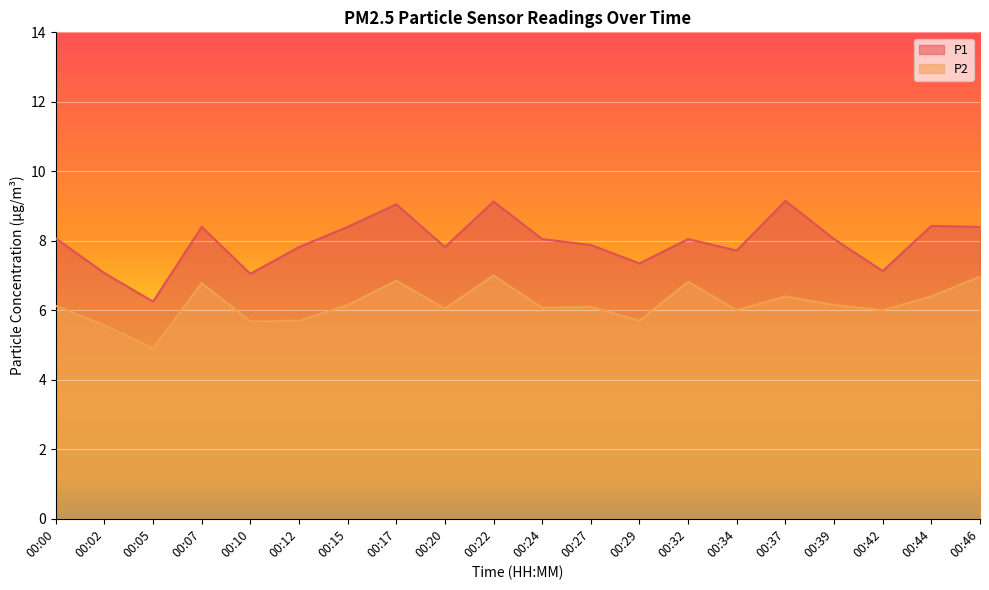

What is the total value across all series at 00:39?

14.2